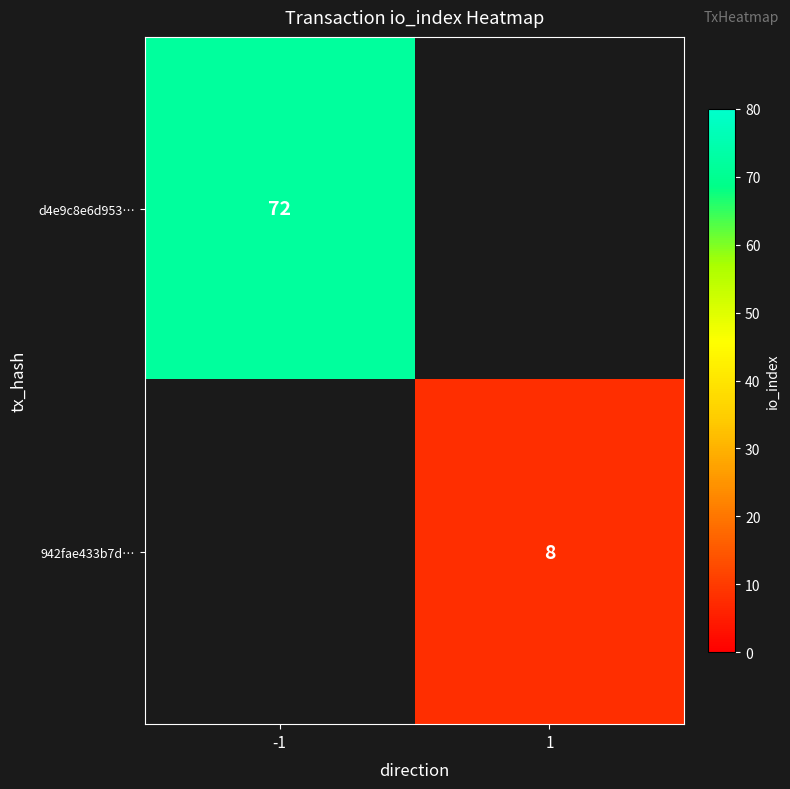

The value of d4e9c8e6d953… at -1 is 104. True or false?

False